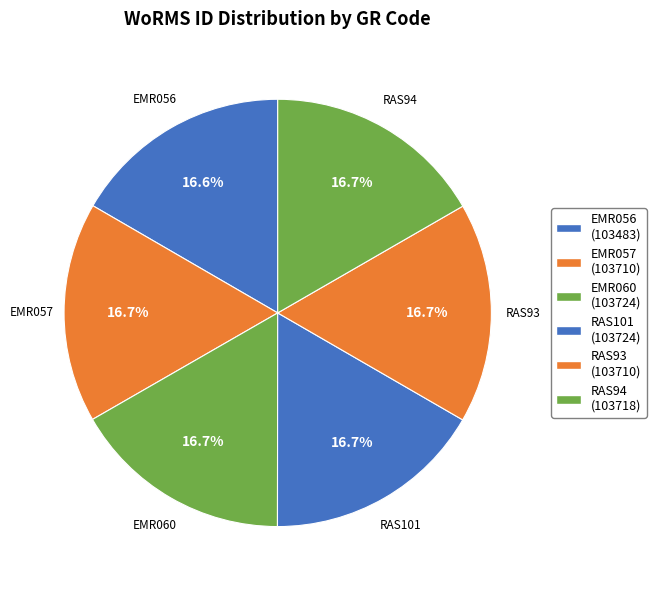

Count the number of slices in the pie.

6